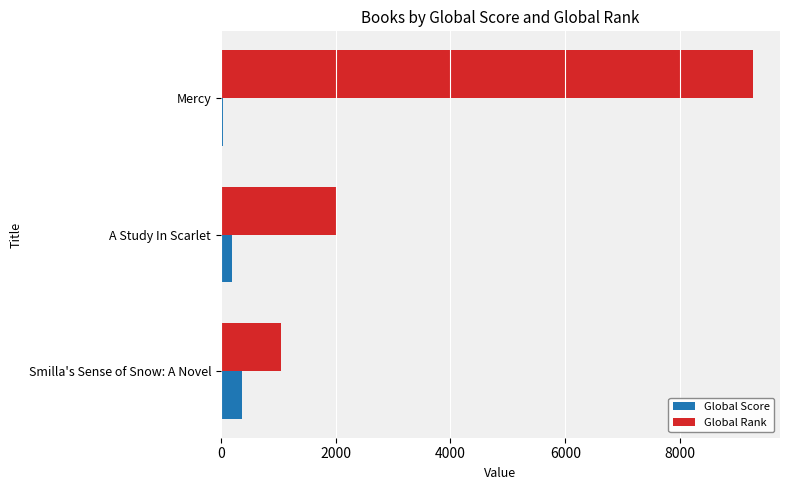

What is the average value of the Global Score series?

192